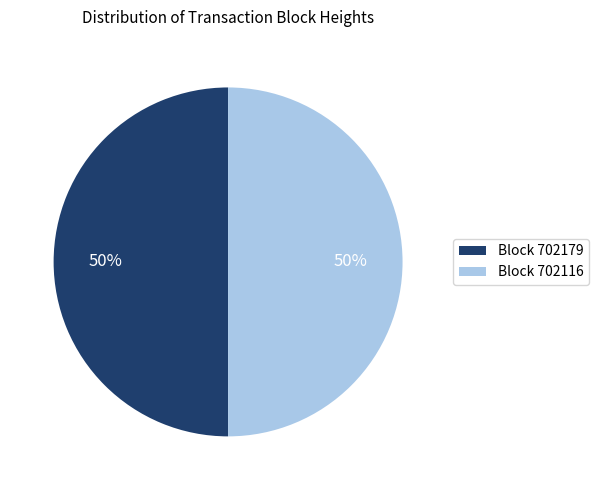

The Block 702116 slice represents 65% of the pie. True or false?

False